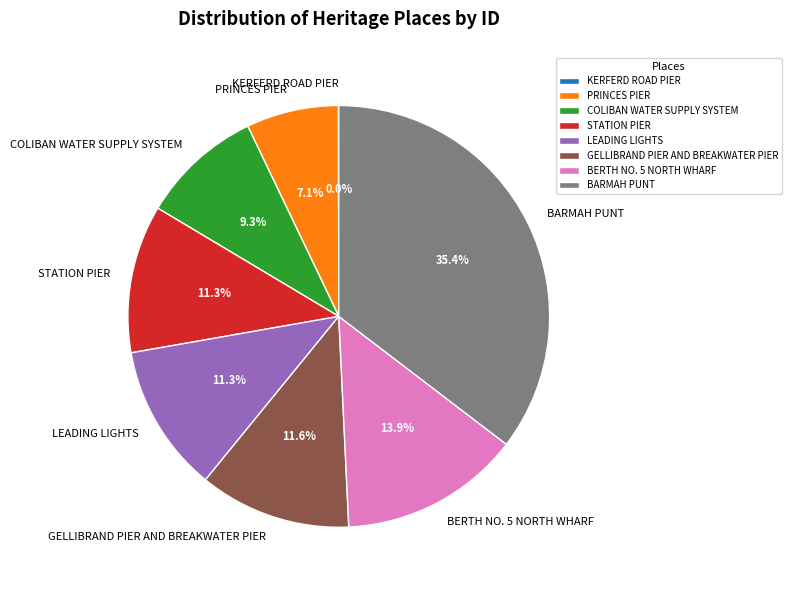

Which category has the biggest portion of the pie?

BARMAH PUNT